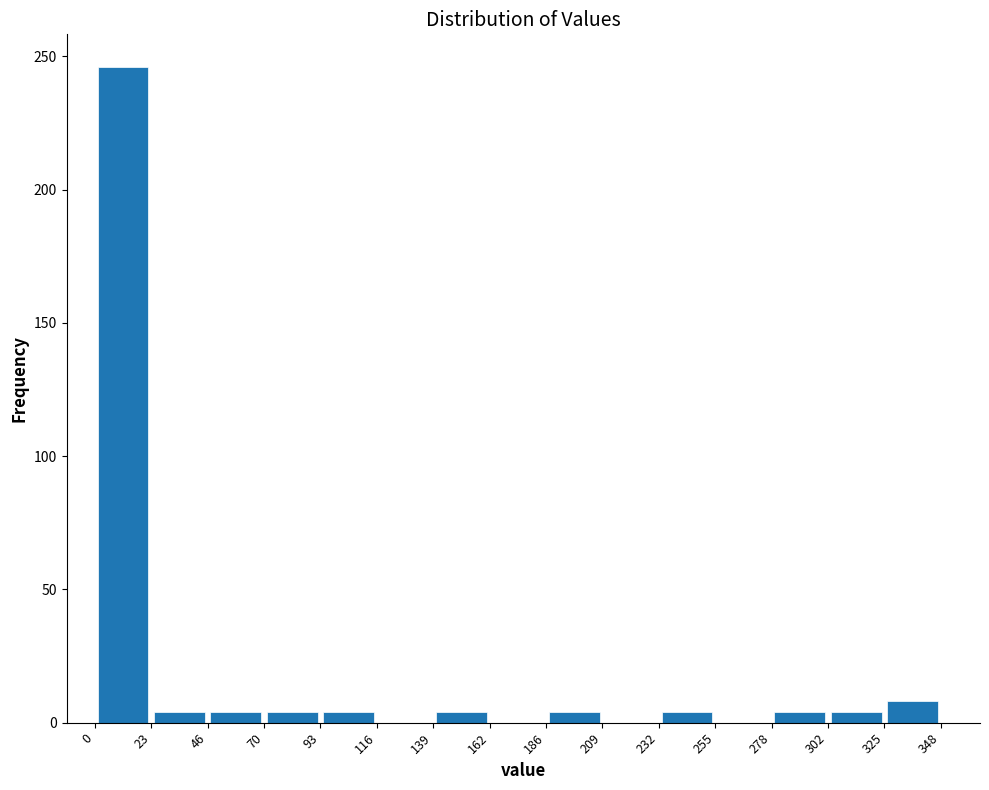

Which range on the x-axis has the tallest bar?

0 to 23